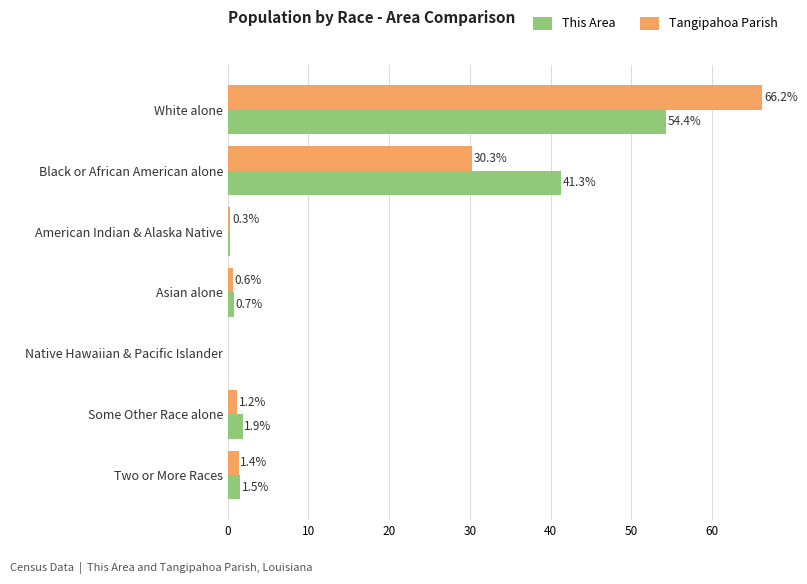

How many data points in Tangipahoa Parish are above 1?

4